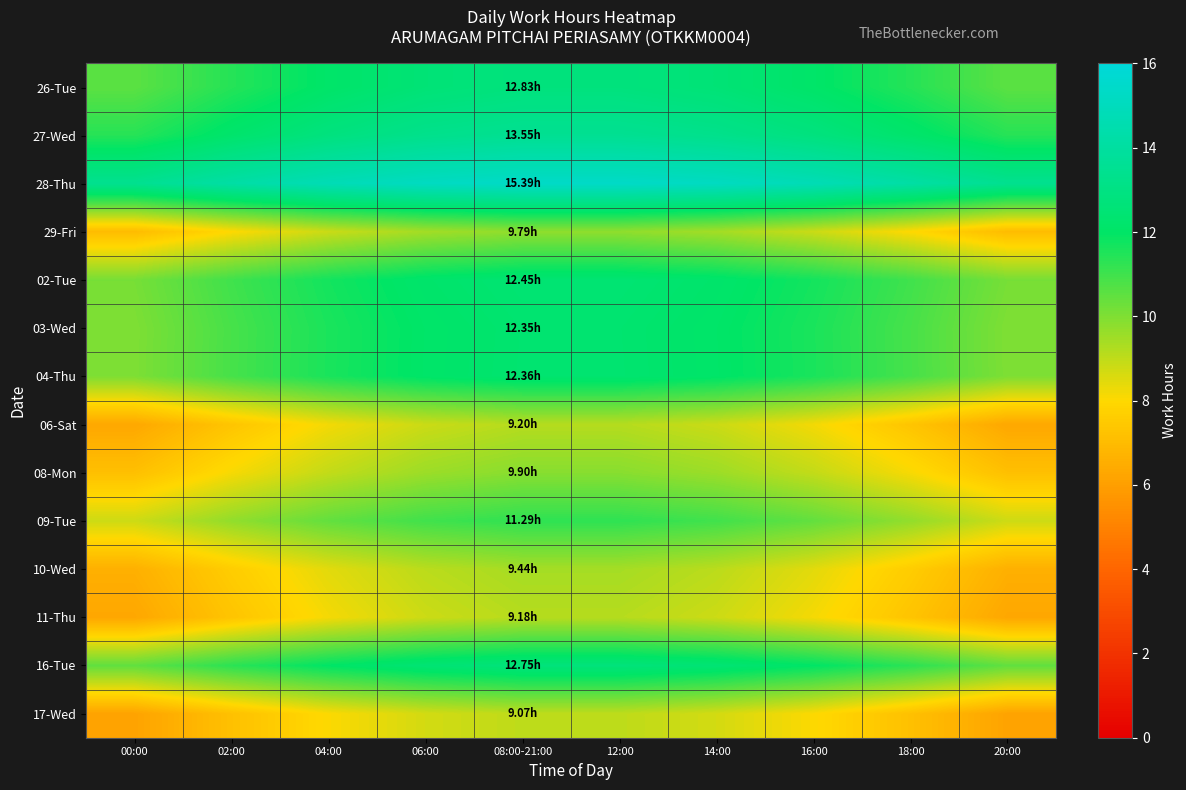

What is the difference between the highest and lowest values at 16:00?

6.7